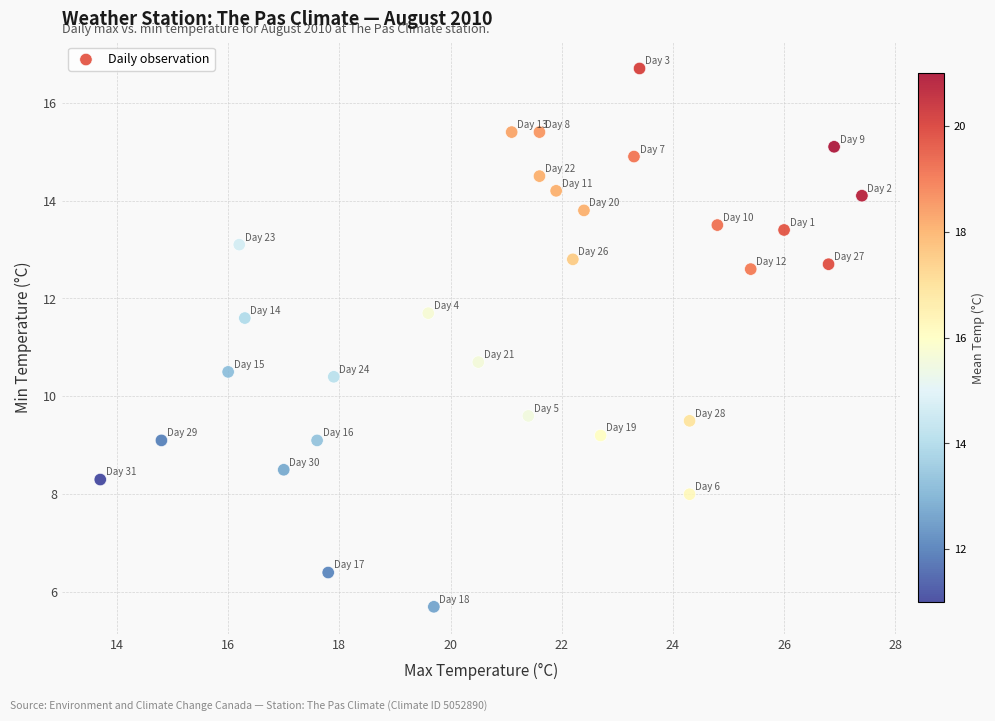

What Y value in the scatter plot is closest to 11?

10.7